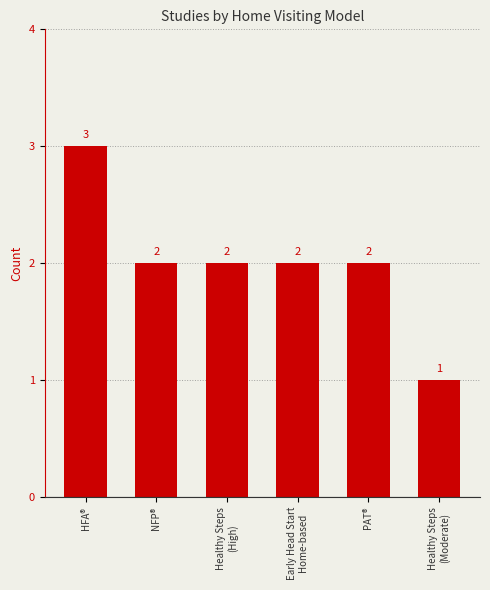

What position from the left is Early Head Start
Home-based?

4